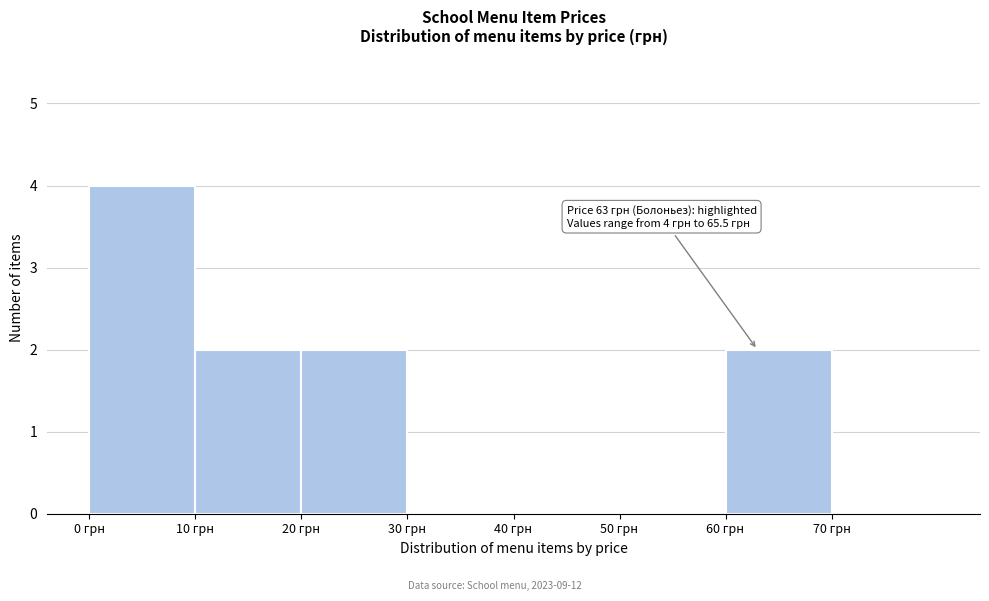

Over which range of the x-axis is the bar tallest?

0 to 10